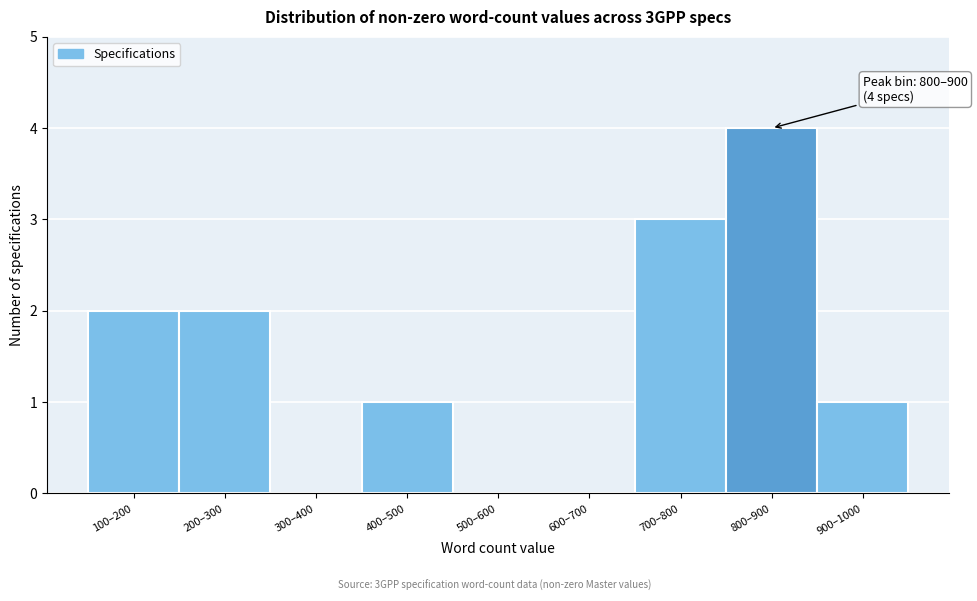

Reading left to right, list all the values displayed in this chart.

100–200=2	200–300=2	300–400=0	400–500=1	500–600=0	600–700=0	700–800=3	800–900=4	900–1000=1